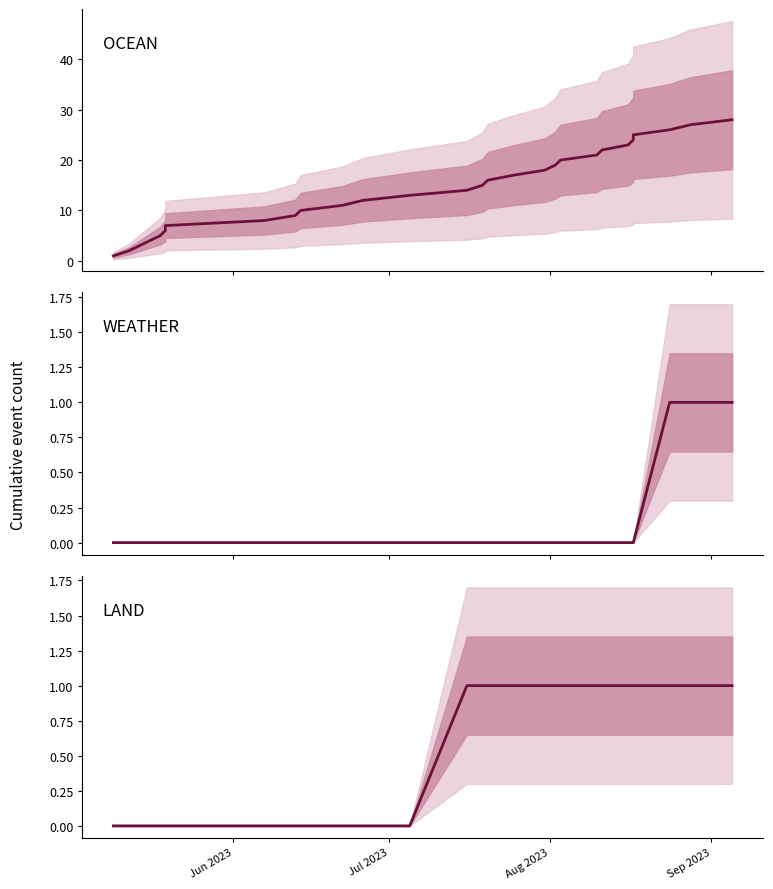

True or false: LAND and WEATHER intersect in this chart.

False